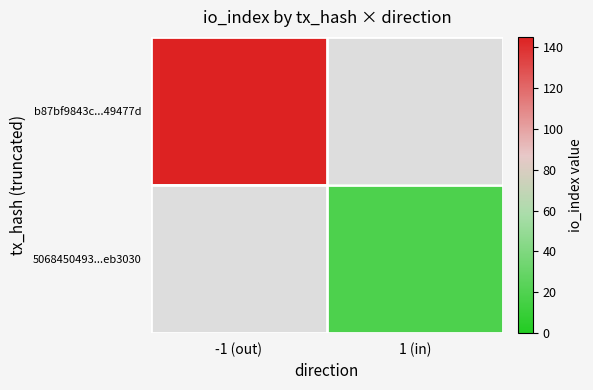

List the series in order of their overall mean, highest first.

b87bf9843c...49477d, 5068450493...eb3030